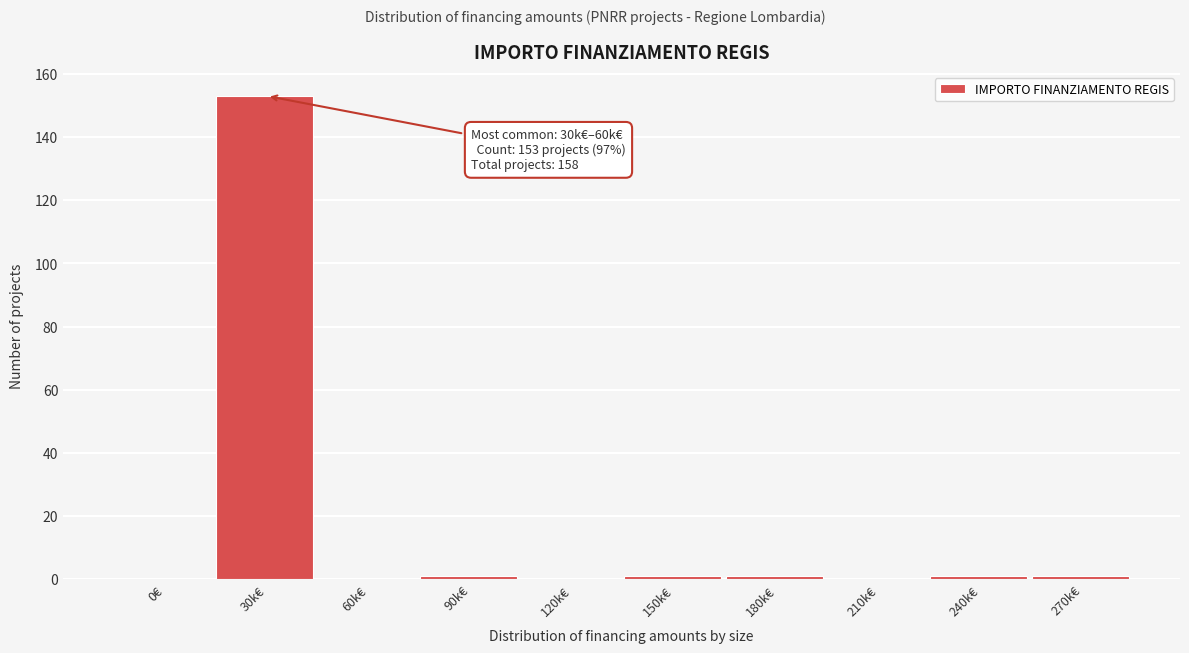

Reading left to right, list all the values displayed in this chart.

0€=0	30k€=153	60k€=0	90k€=1	120k€=0	150k€=1	180k€=1	210k€=0	240k€=1	270k€=1